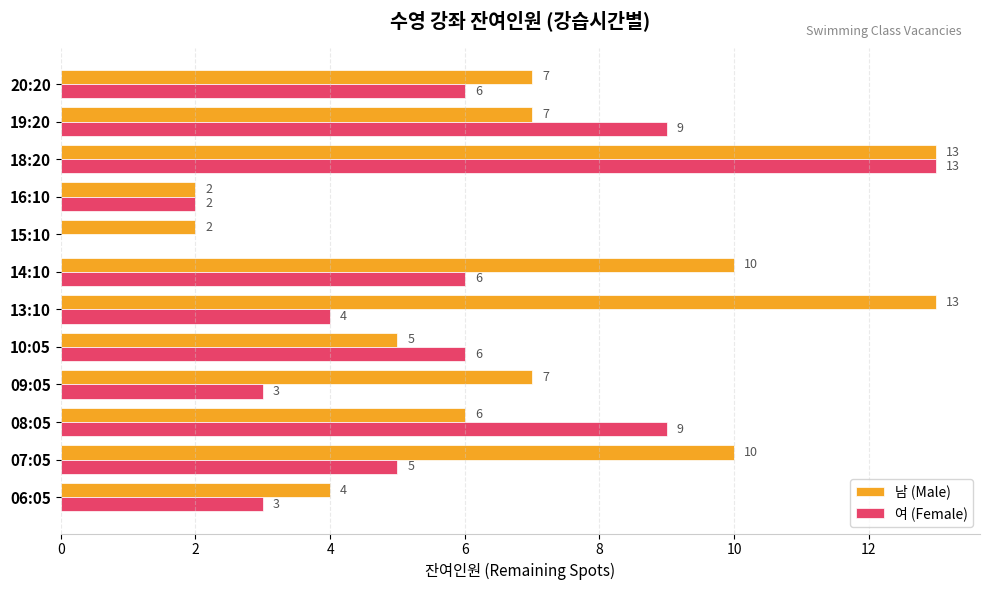

How many data points does each series have?

12